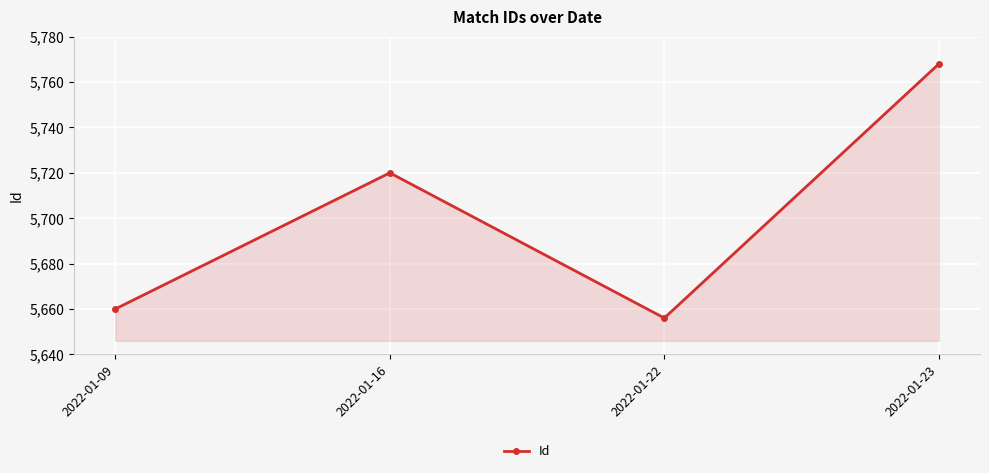

List the labels in order of value, smallest first.

2022-01-22, 2022-01-09, 2022-01-16, 2022-01-23